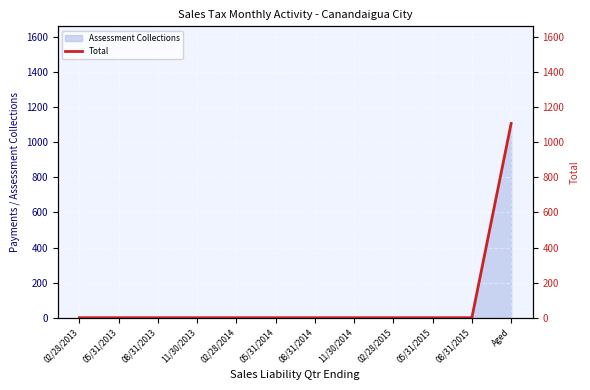

The chart shows a value of 0.0 at 05/31/2014. True or false?

True